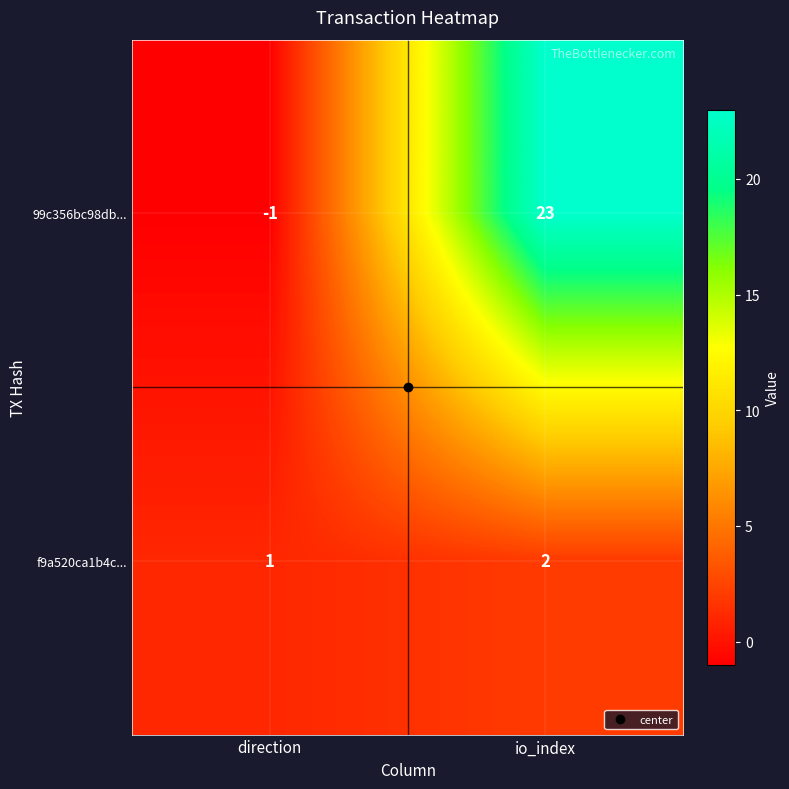

Is the value of 99c356bc98db... at direction greater than the value of f9a520ca1b4c... at io_index?

No